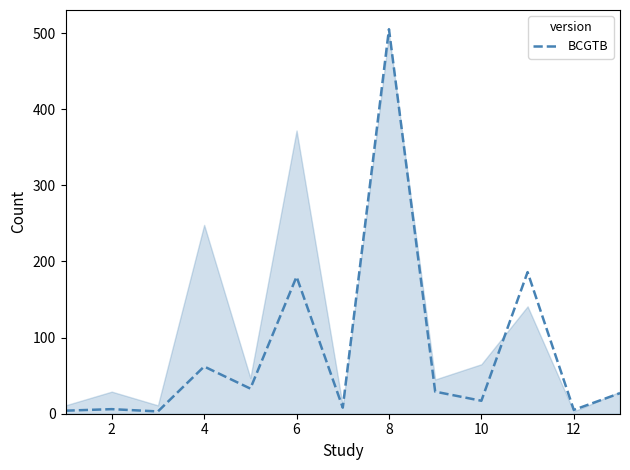

What is the maximum value shown in the chart?

505